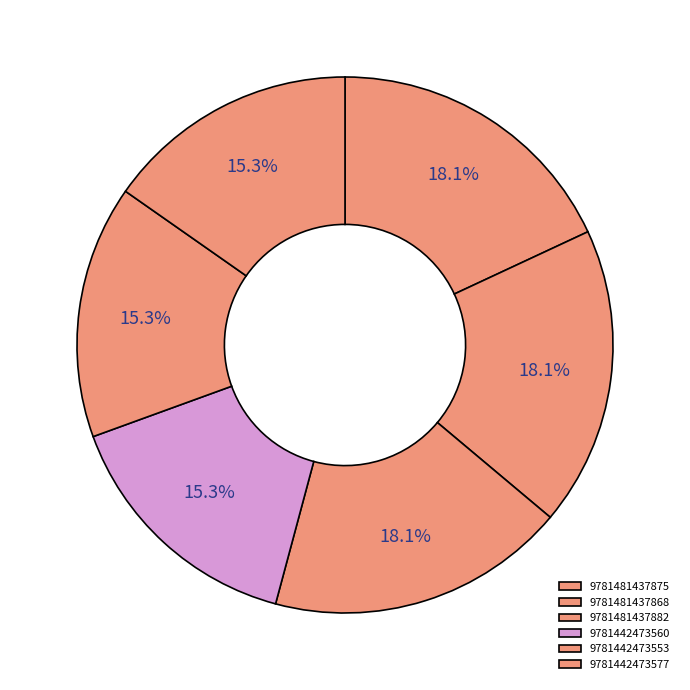

Combined, what portion of the pie is 9781481437875 and 9781442473553?

33.3%